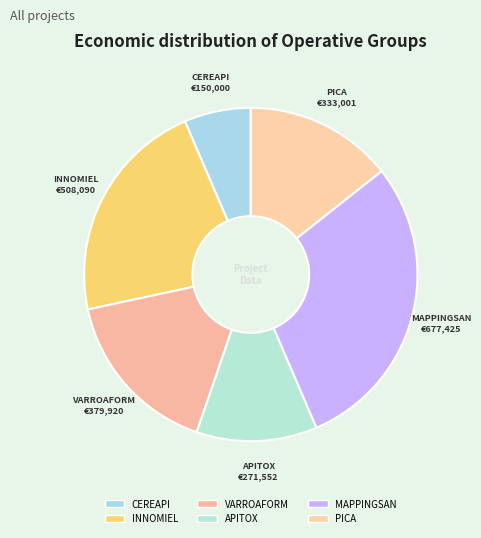

Rank the categories by value from lowest to highest.

CEREAPI, APITOX, PICA, VARROAFORM, INNOMIEL, MAPPINGSAN